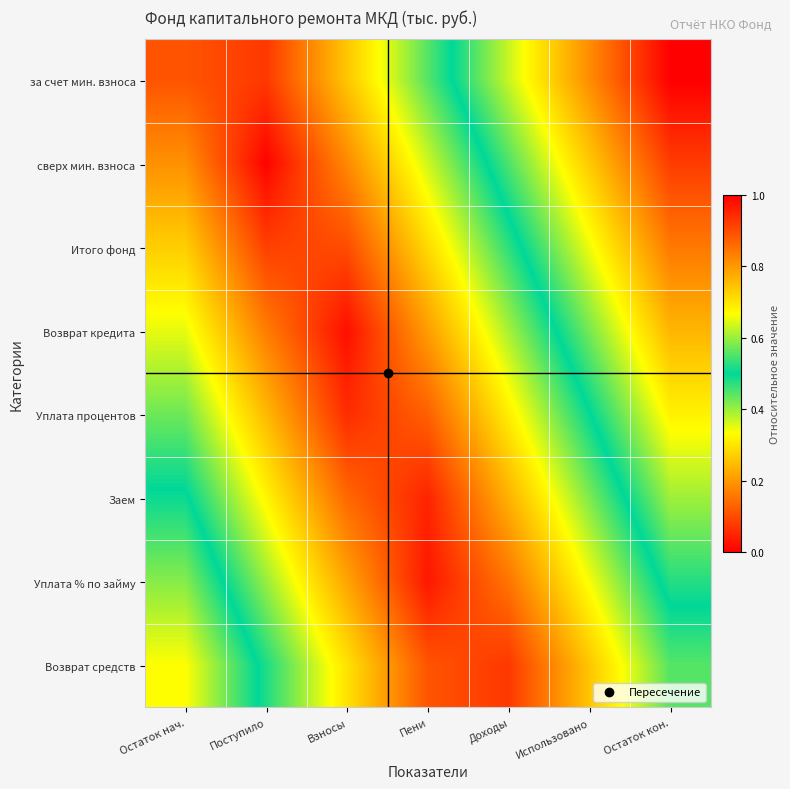

List the series in order of their peak value, highest first.

за счет мин. взноса, сверх мин. взноса, Итого фонд, Возврат кредита, Уплата процентов, Возврат средств, Заем, Уплата % по займу